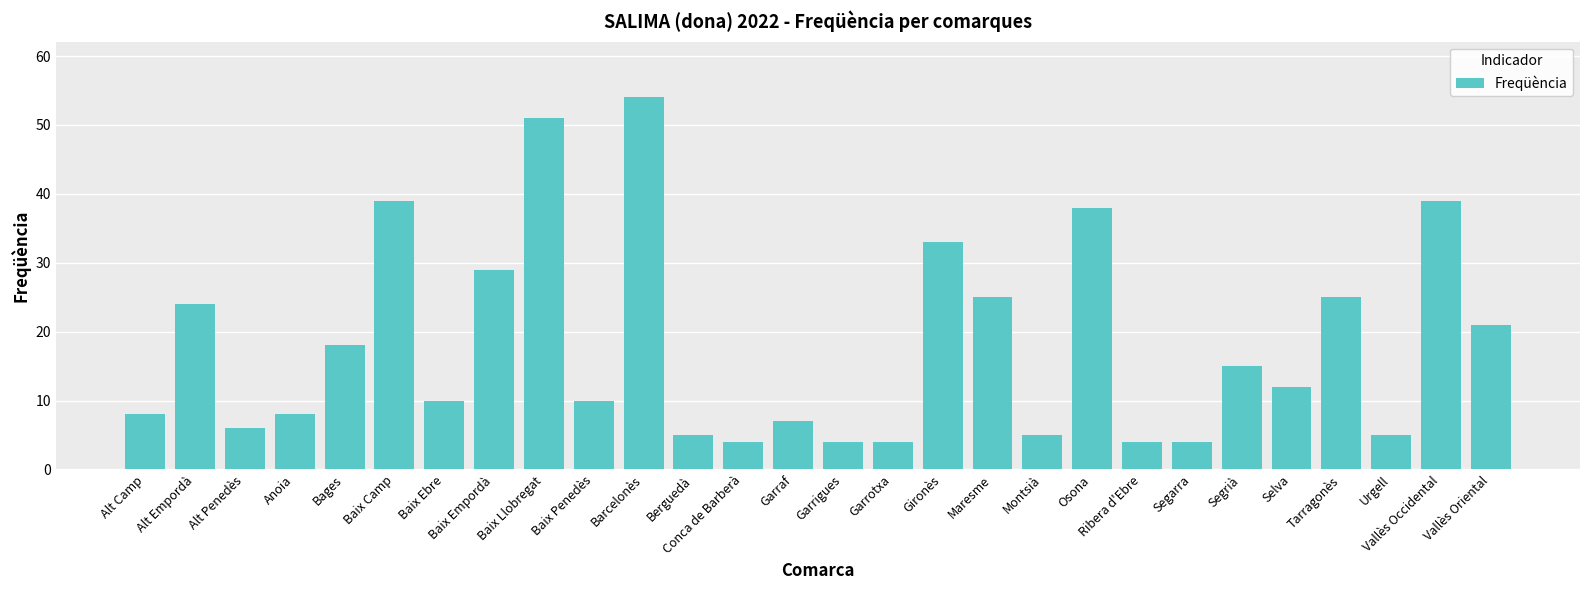

What is the value of the 6th bar from the left?

39